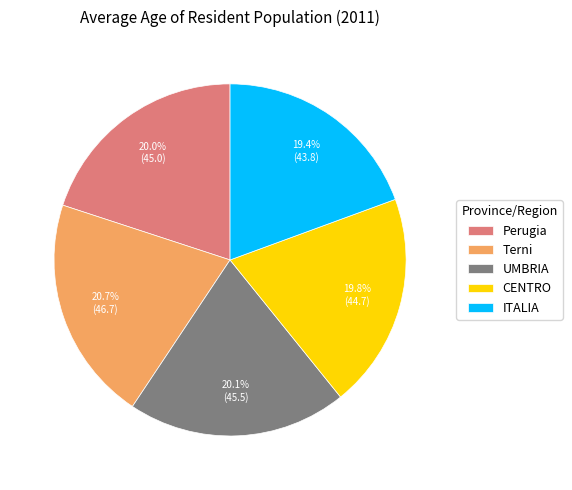

The Terni slice represents 12% of the pie. True or false?

False